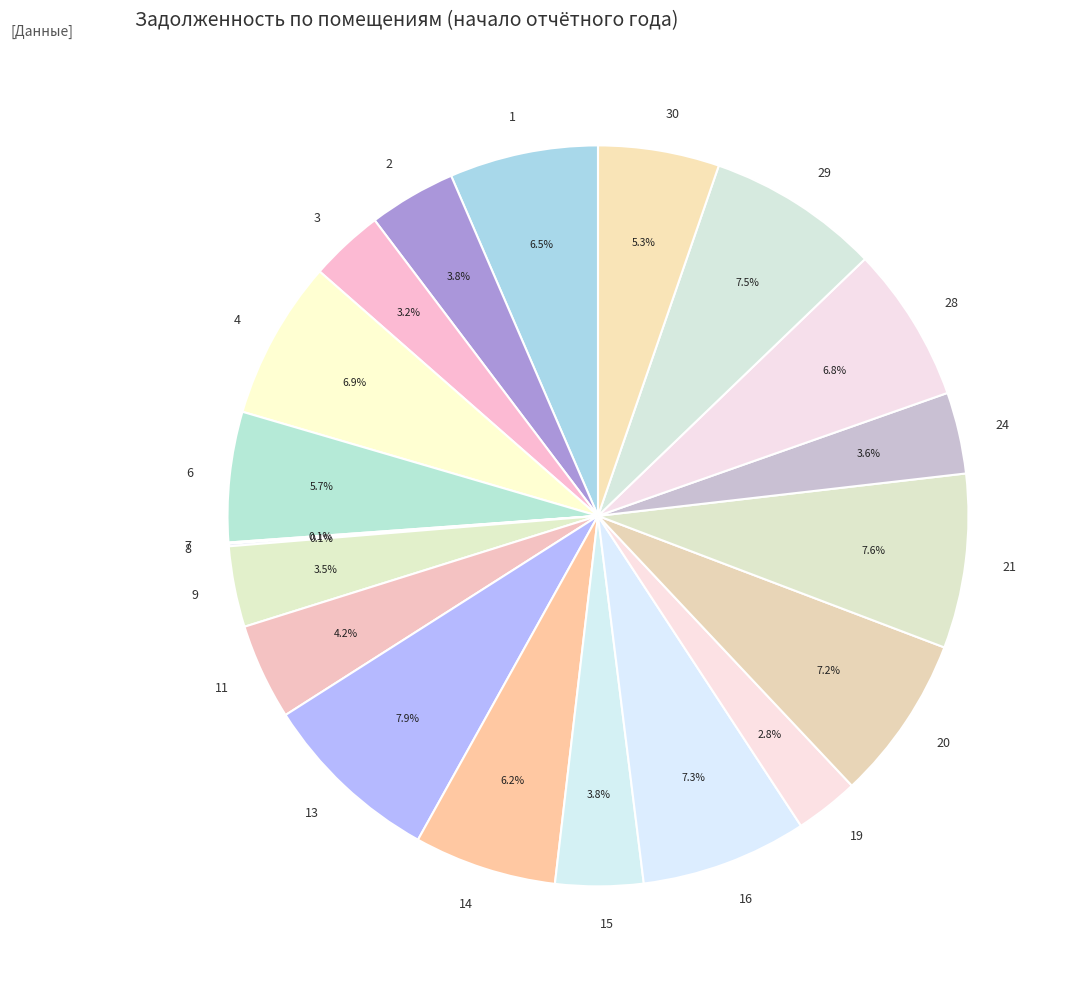

Does 30 account for over 50% of the chart?

No